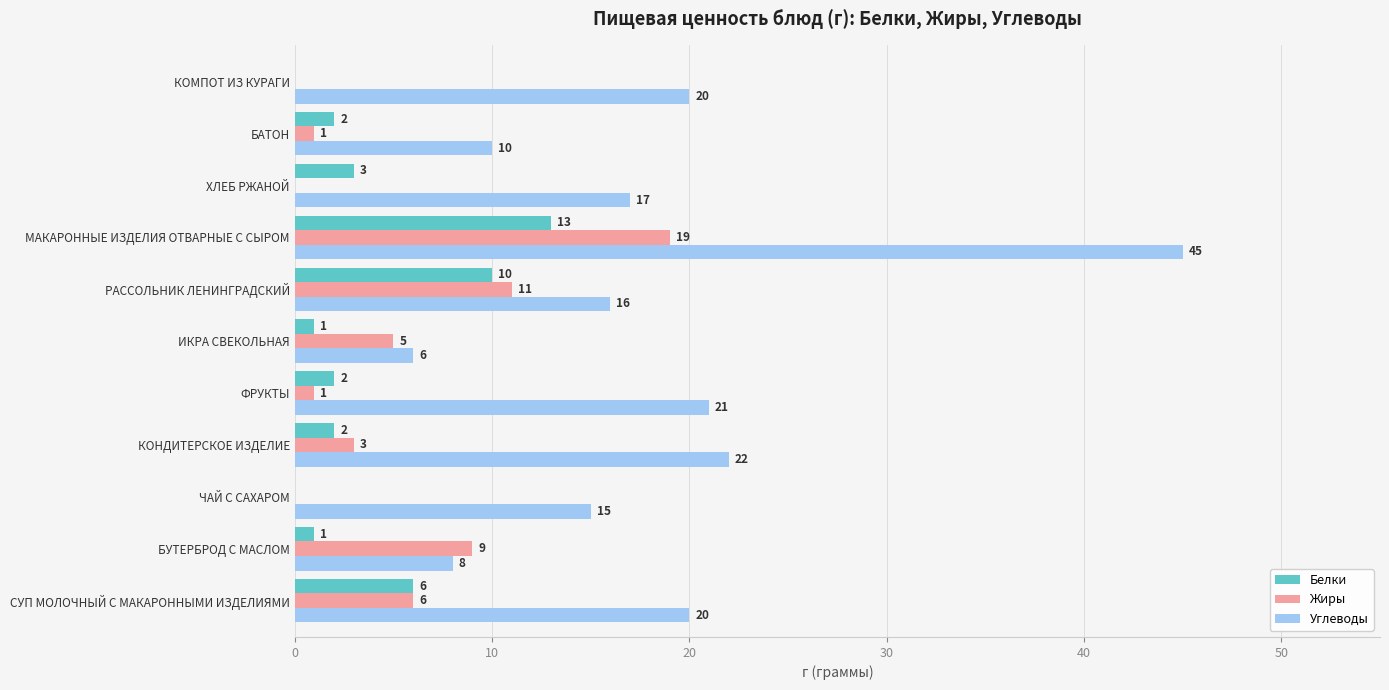

True or false: Углеводы has a value of 17 at ХЛЕБ РЖАНОЙ.

True